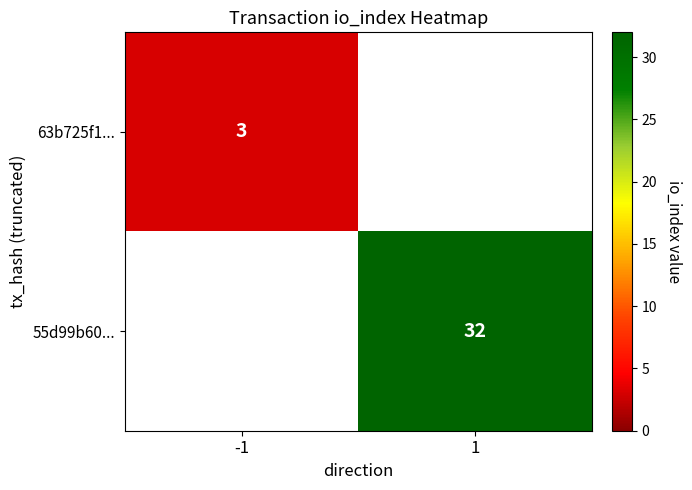

Is it true that 63b725f1... equals 1 at -1?

False